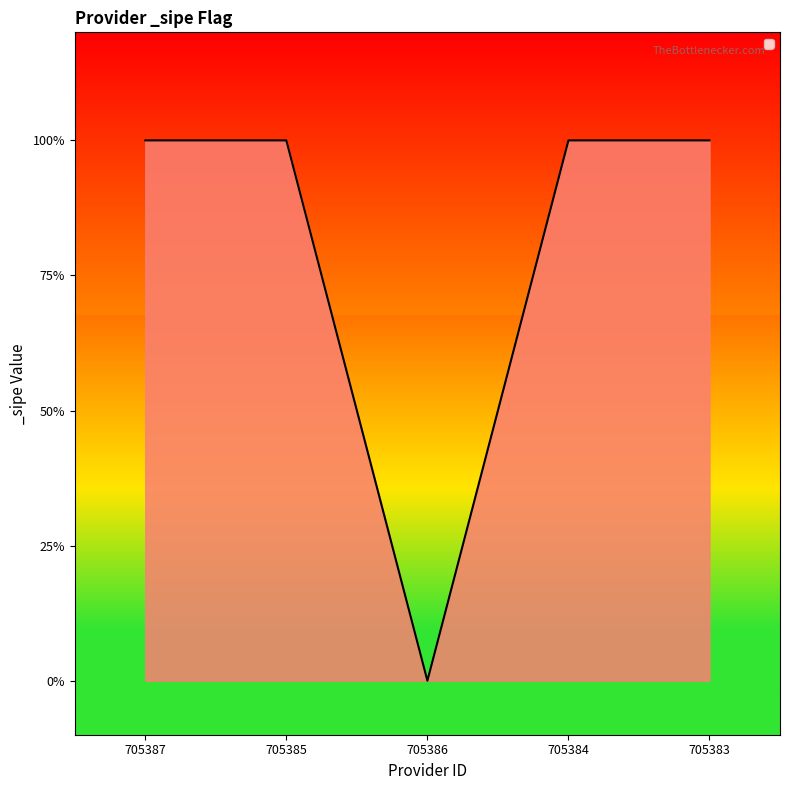

True or false: the data has more than 1 interior local peaks.

False